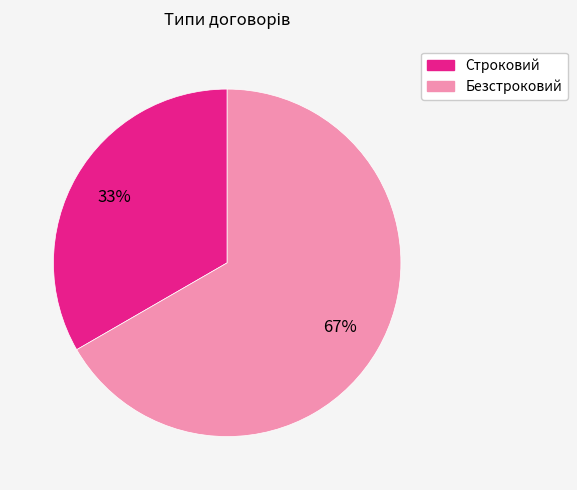

What is the smallest slice in the pie chart?

Строковий